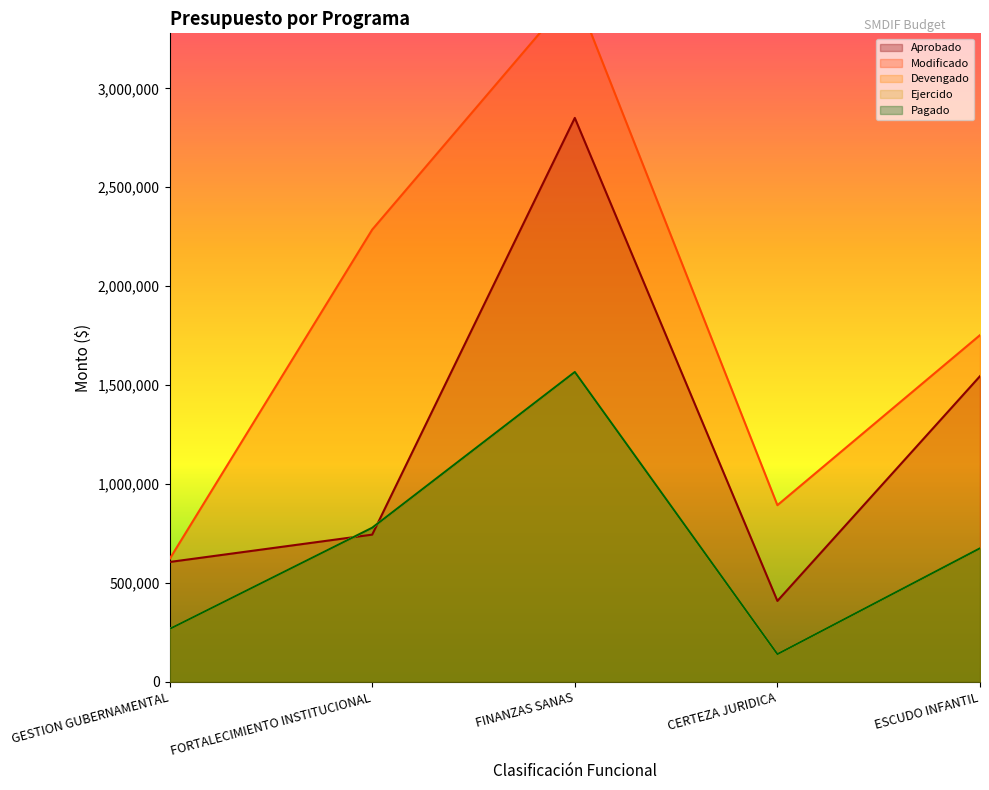

What is the label of the 1st point from the right?

ESCUDO INFANTIL